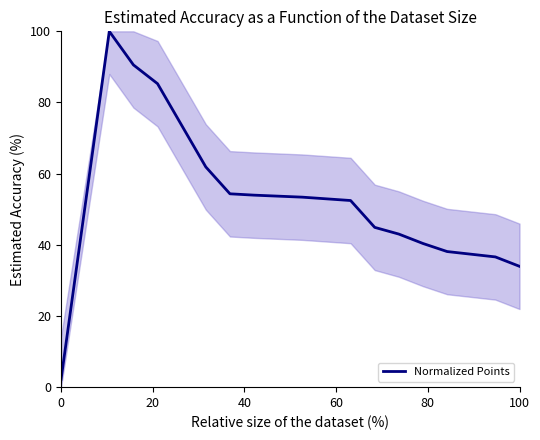

What is the minimum value shown in the chart?

2.2